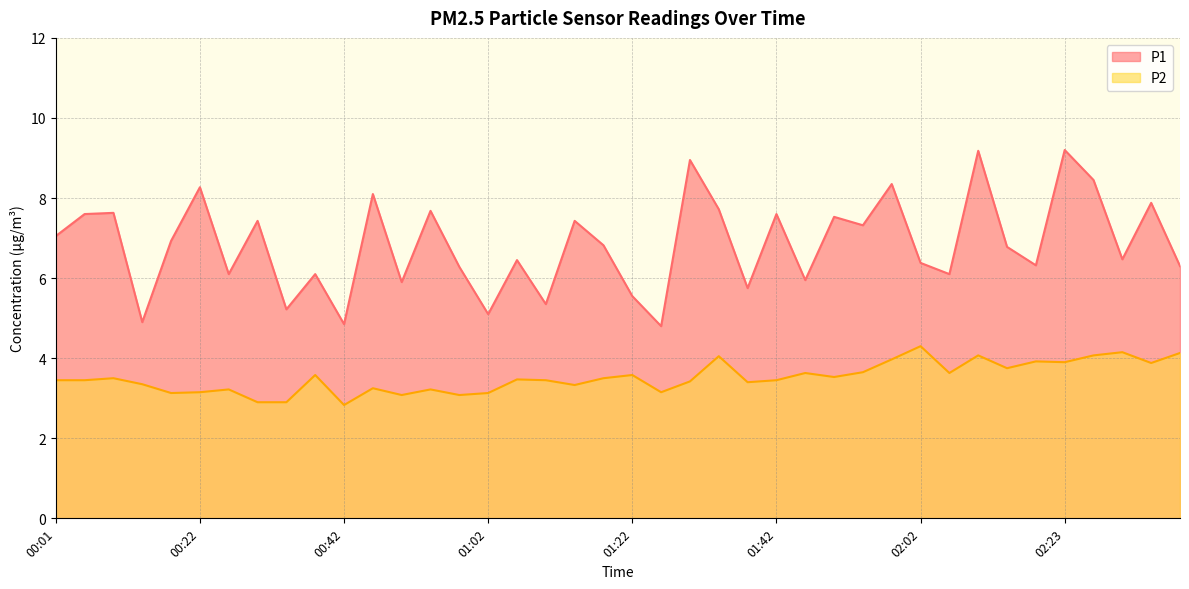

Count the number of data series in this chart.

2